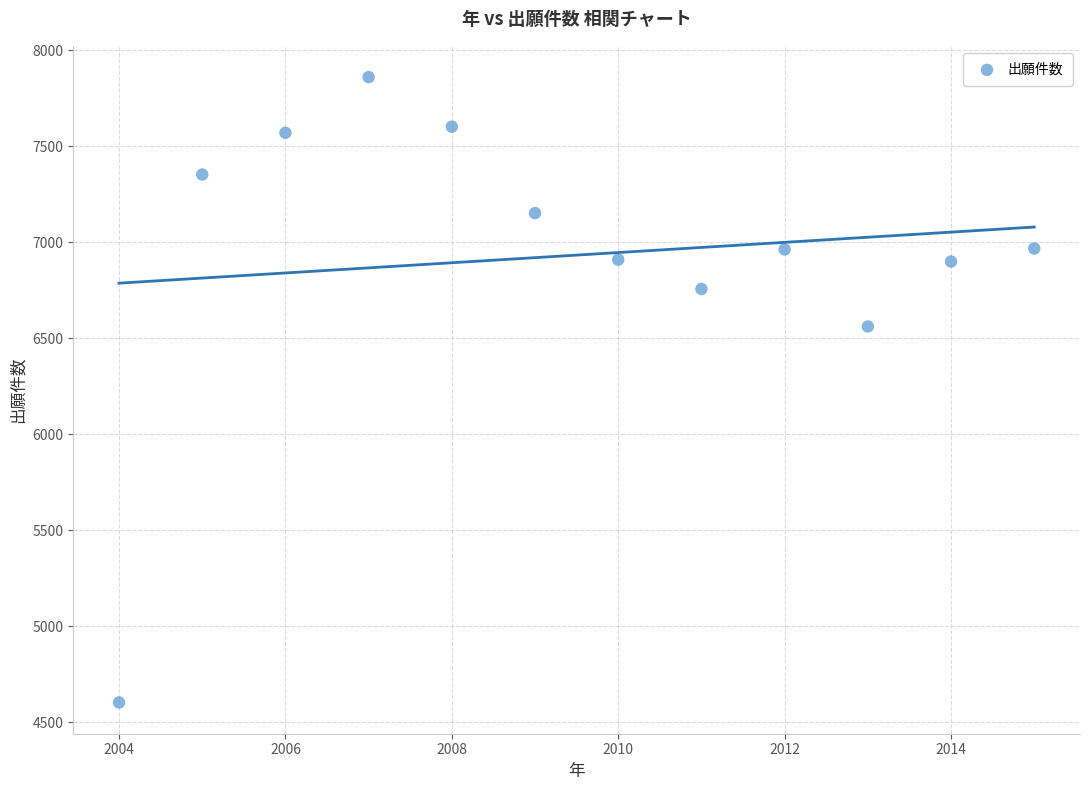

What is the range of X values (max minus min)?

11